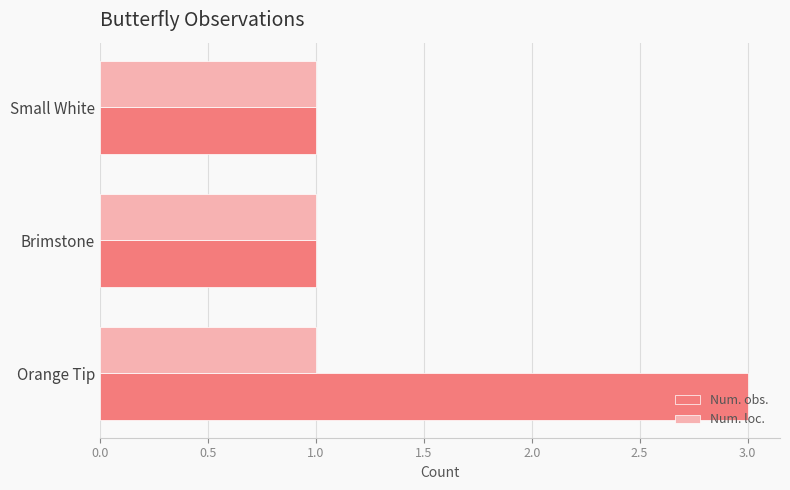

Which series has the largest range (max minus min)?

Num. obs.